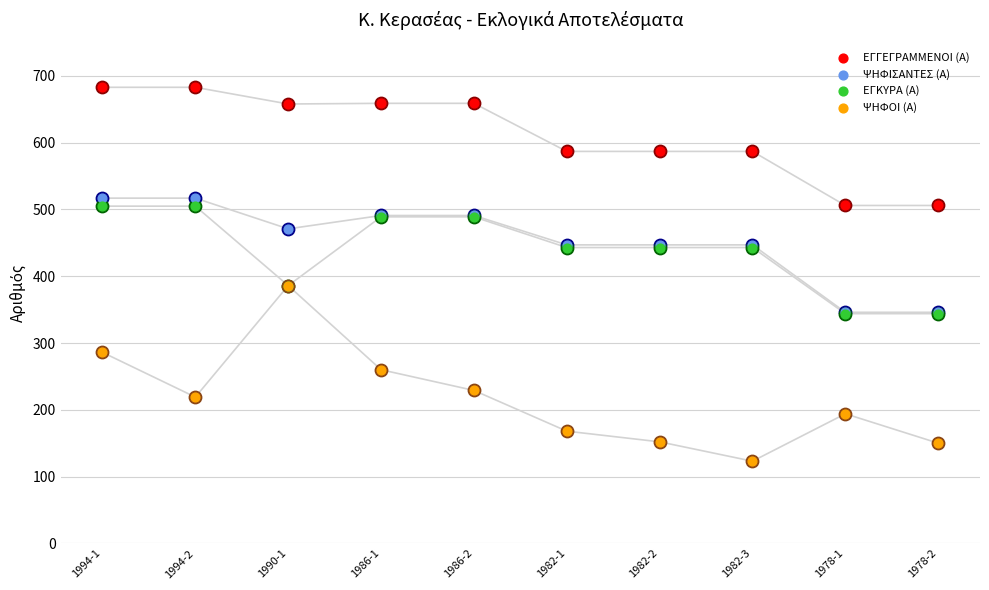

Which series has the largest Y range (max minus min)?

ΨΗΦΟΙ (Α)